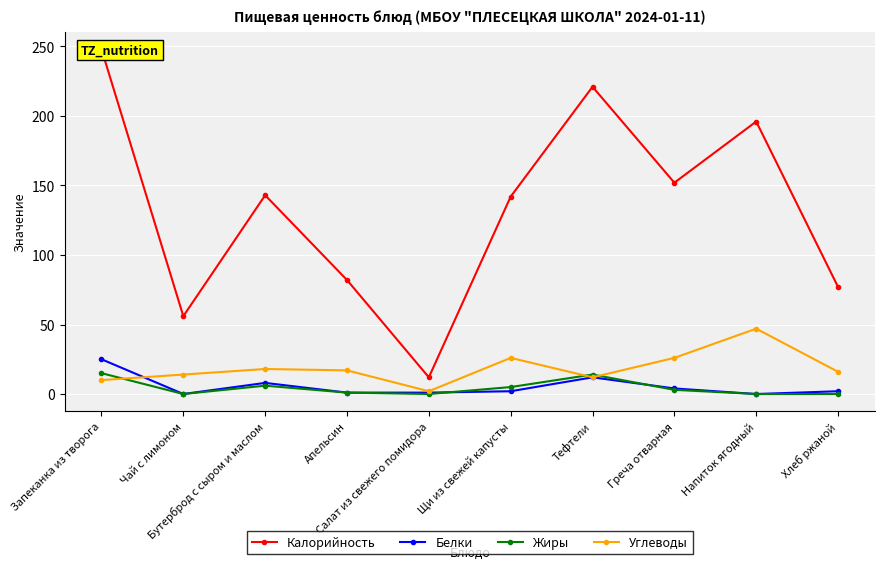

At which category does the chart reach its peak across all series?

Запеканка из творога